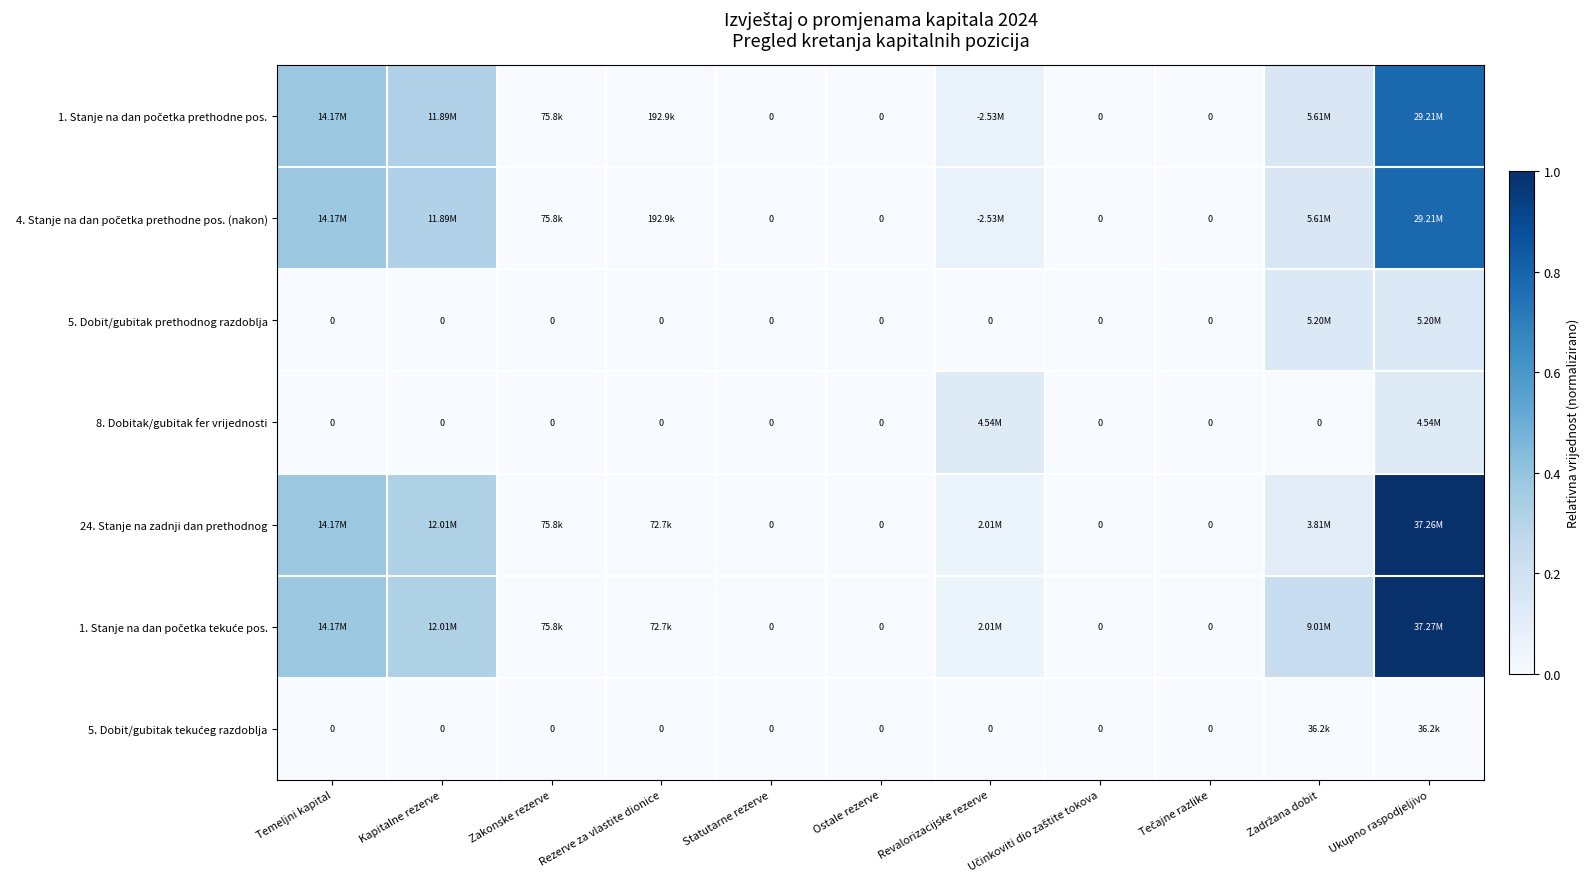

Between Zadržana dobit and Revalorizacijske rezerve, which is larger?

Zadržana dobit